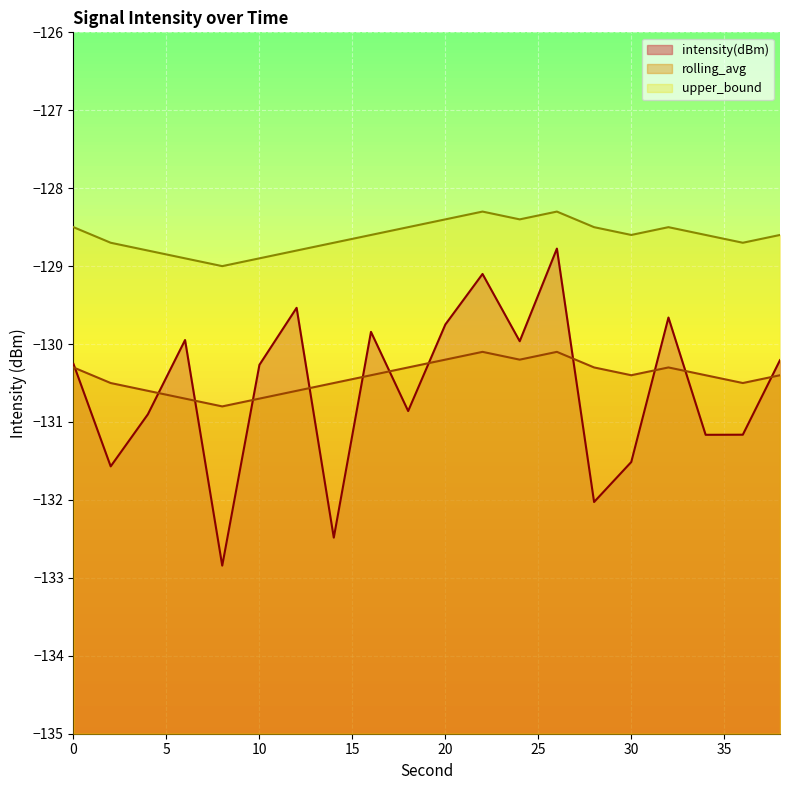

True or false: intensity(dBm) has more than 0 points higher than both neighbors.

True